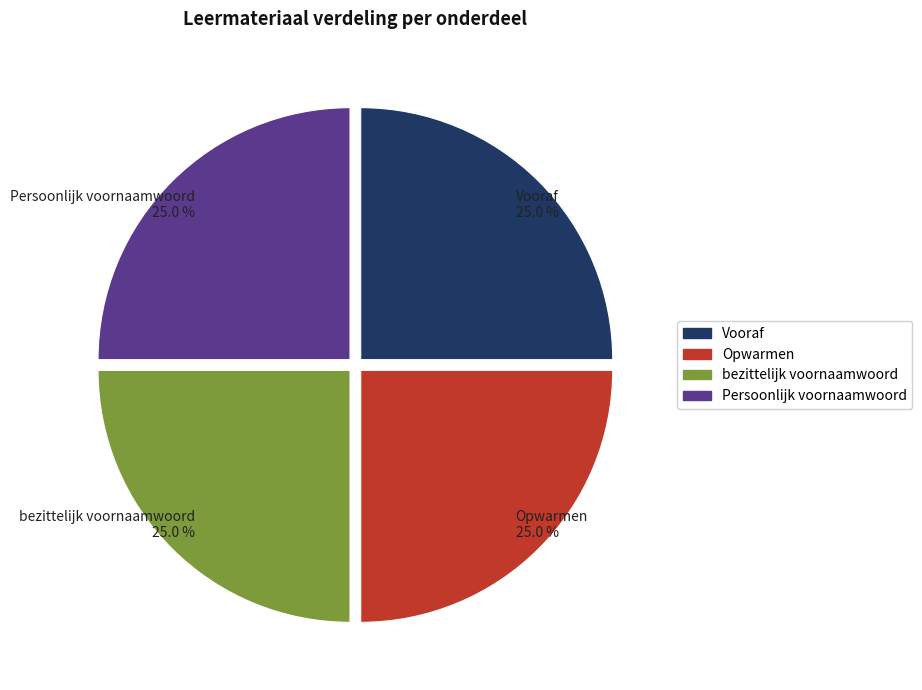

How many segments does this pie chart have?

4